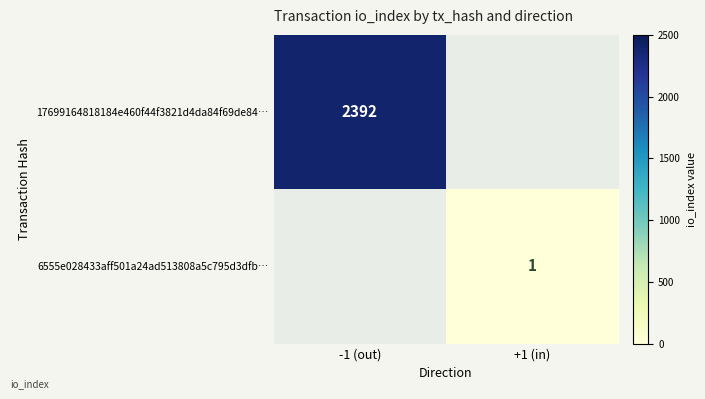

Is it true that 17699164818184e460f44f3821d4da84f69de84… equals 677 at -1 (out)?

False